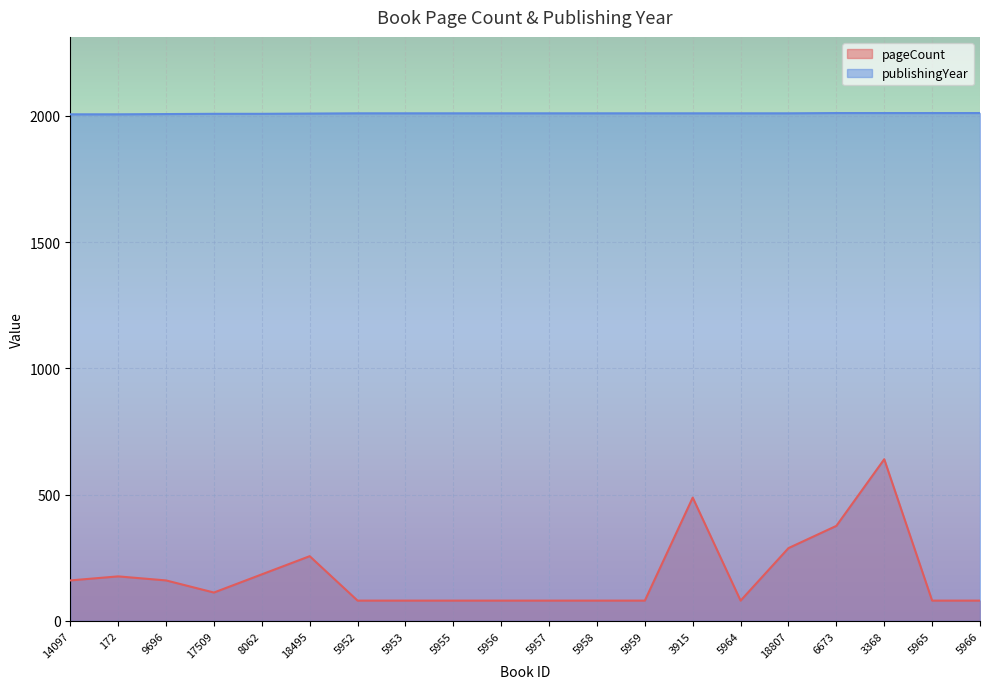

What is the maximum value shown in the chart?

2011